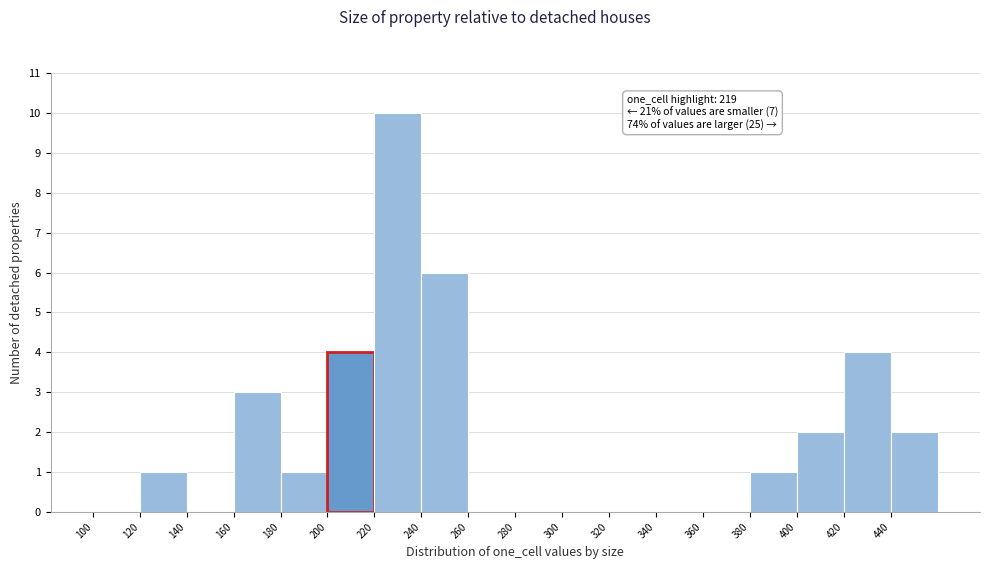

Which range on the x-axis has the tallest bar?

220 to 240